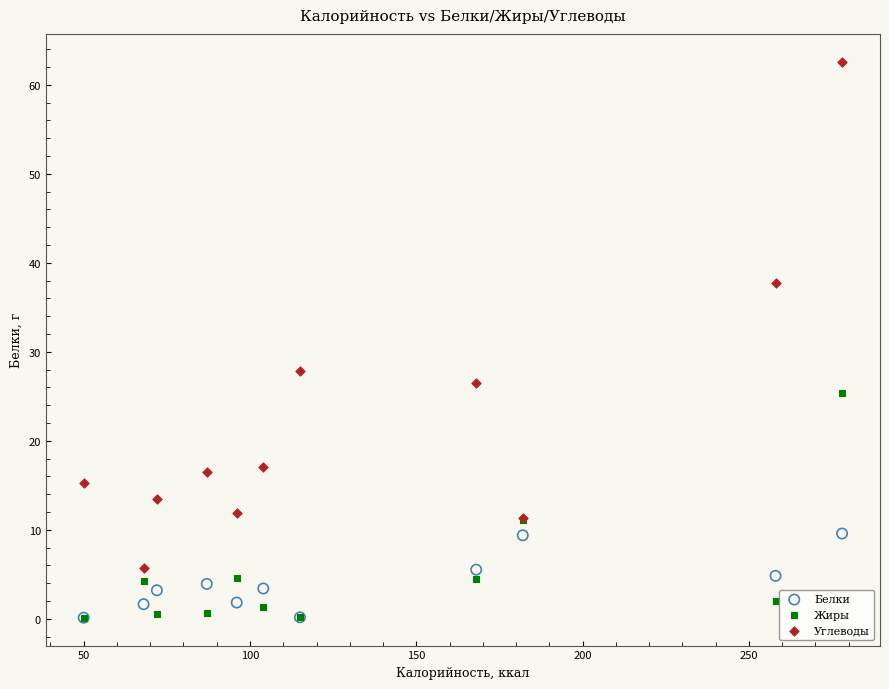

In the Углеводы series, what Y value is closest to 34?

37.7